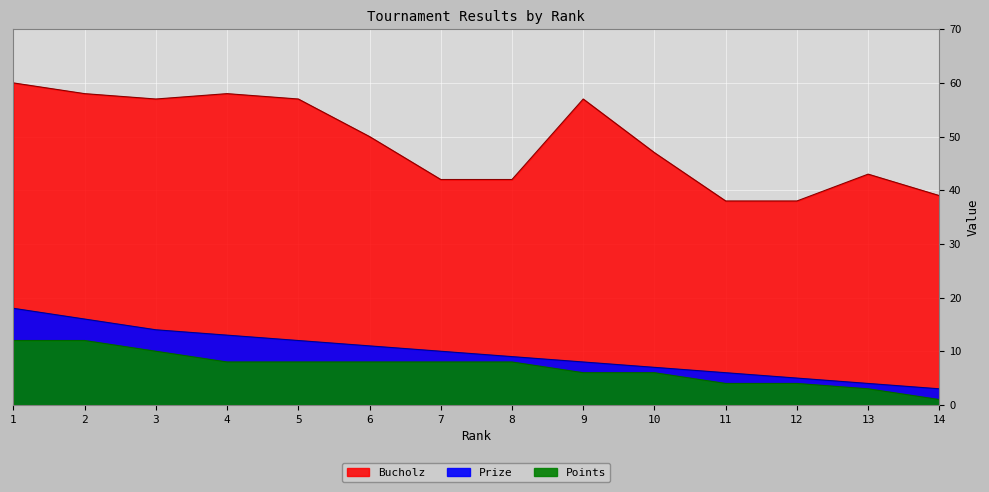

Which series has the largest range (max minus min)?

Bucholz